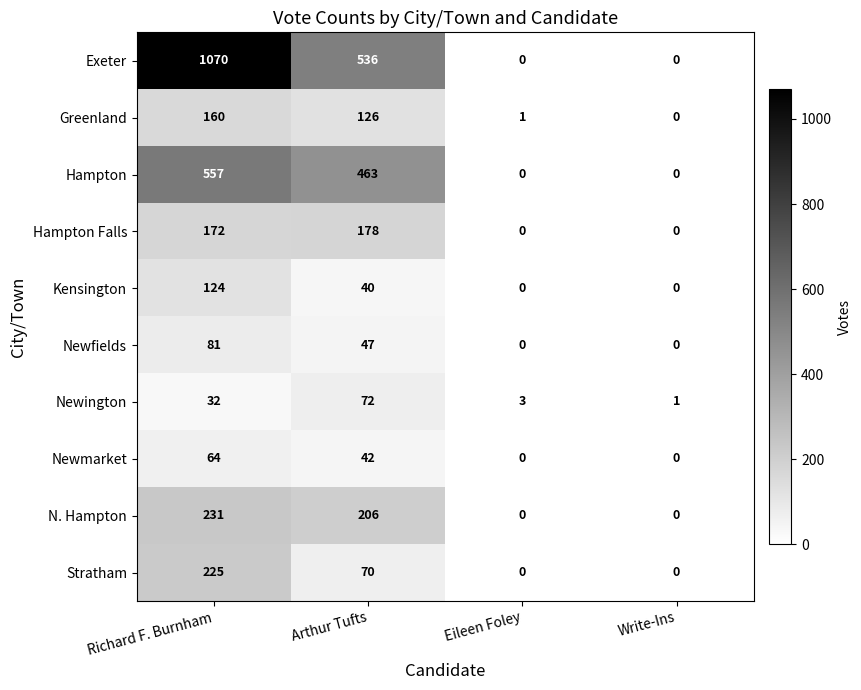

What is the sum of all Hampton Falls values?

350